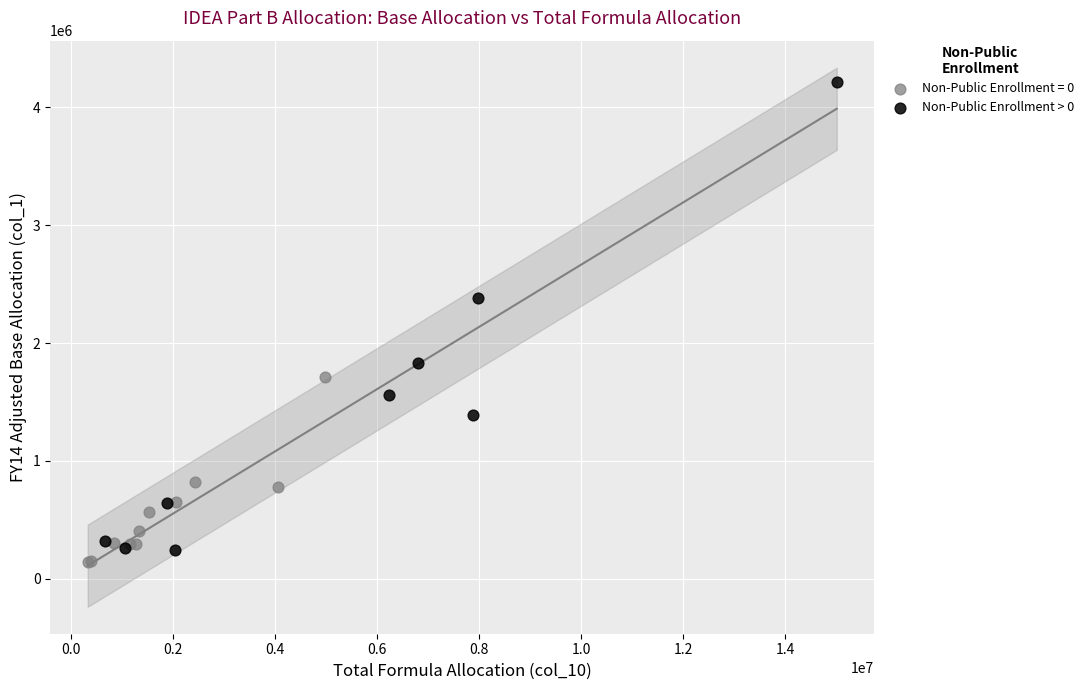

Which series reaches the maximum Y coordinate?

Non-Public Enrollment > 0